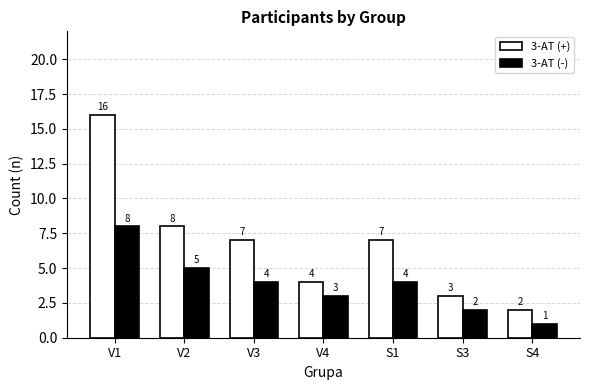

What is the minimum value for 3-AT (-)?

1